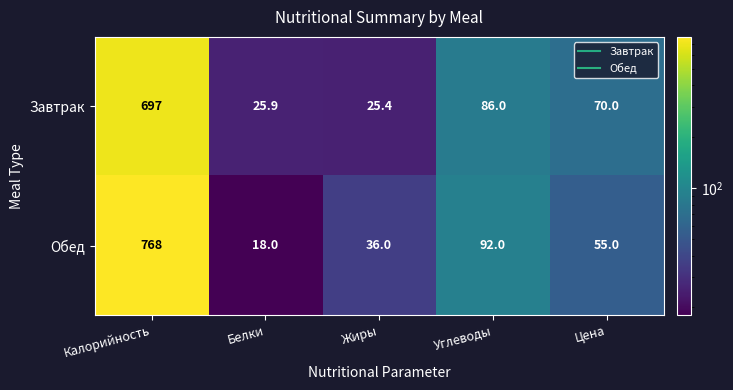

Reading left to right, transcribe all the data shown in this chart.

Завтрак: 697.0	25.9	25.4	86.0	70.0
Обед: 768.0	18.0	36.0	92.0	55.0